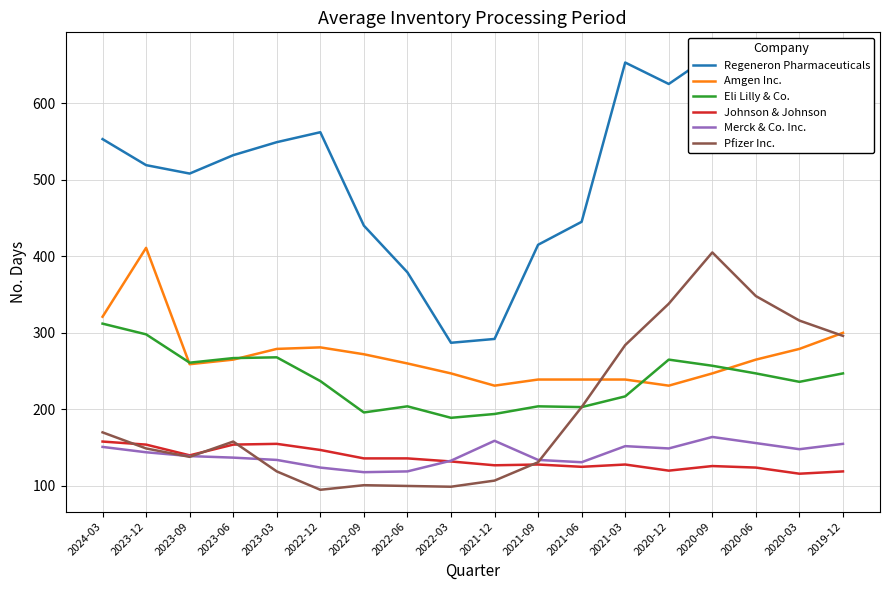

Which category has the lowest value in the Johnson & Johnson series?

2020-03